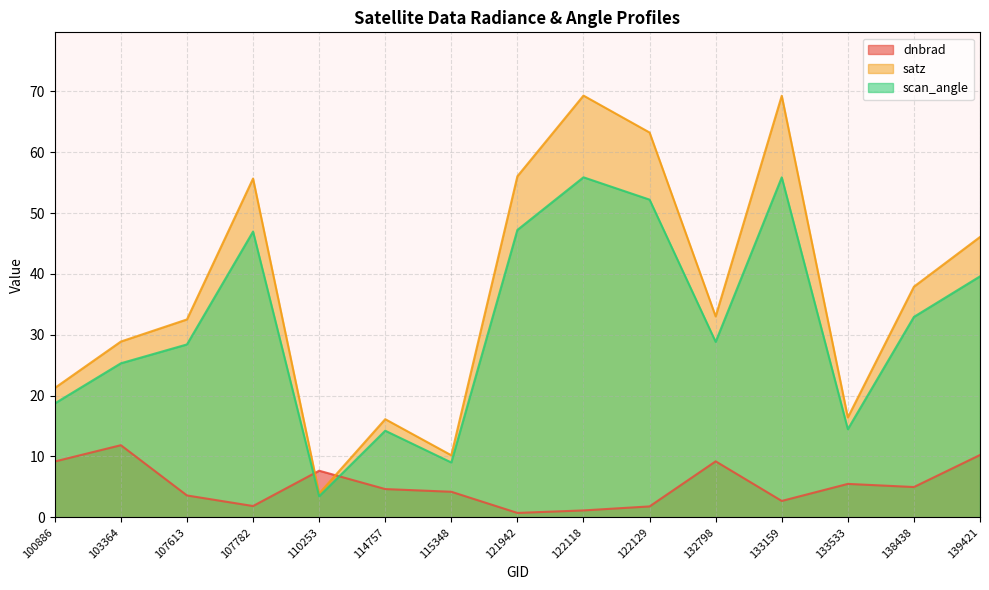

At which category does the chart reach its minimum across all series?

121942